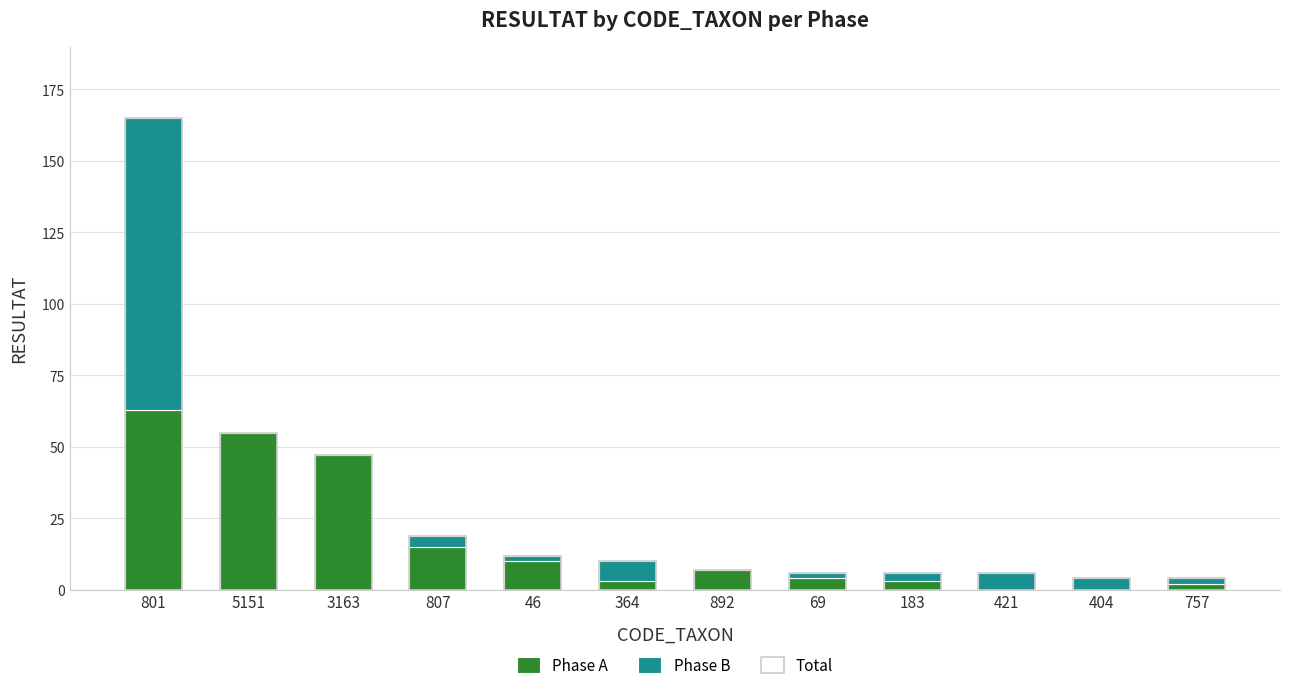

What is the difference between the Phase A values at 364 and 807?

12